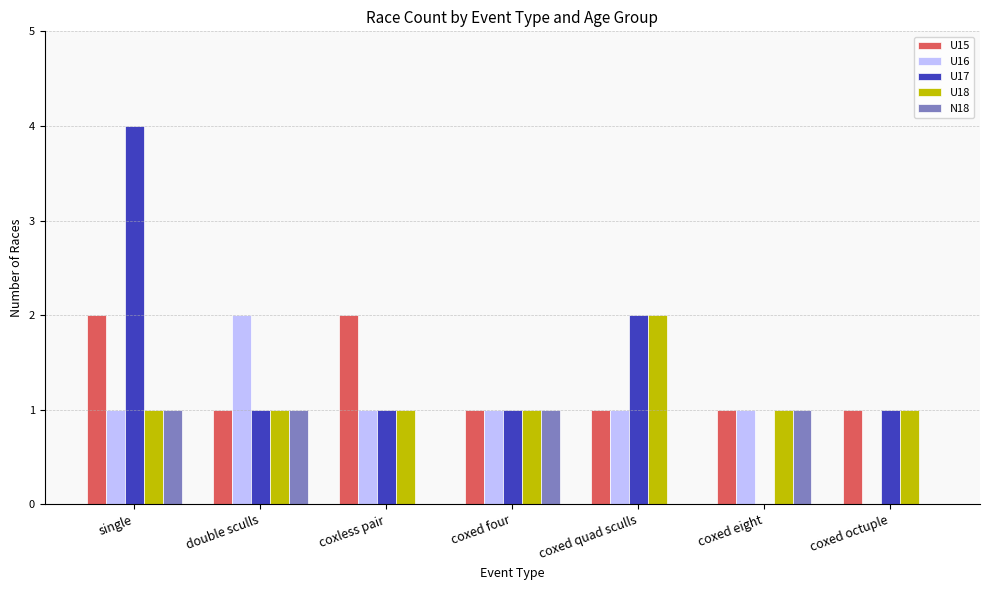

Between single and coxed octuple, which series saw the biggest shift?

U17